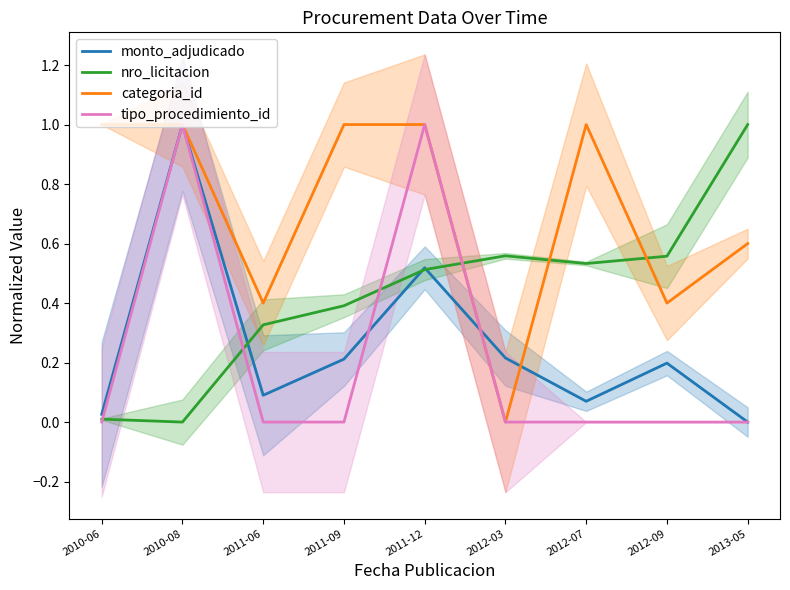

At which label does categoria_id reach its peak?

2010-06